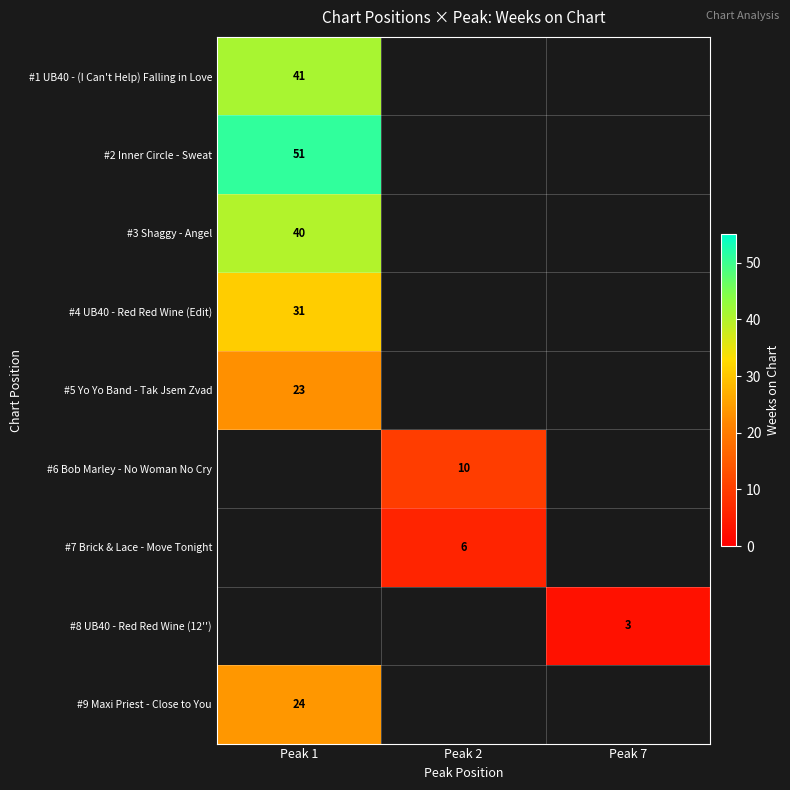

Is it true that #3 Shaggy - Angel equals 40 at Peak 1?

True